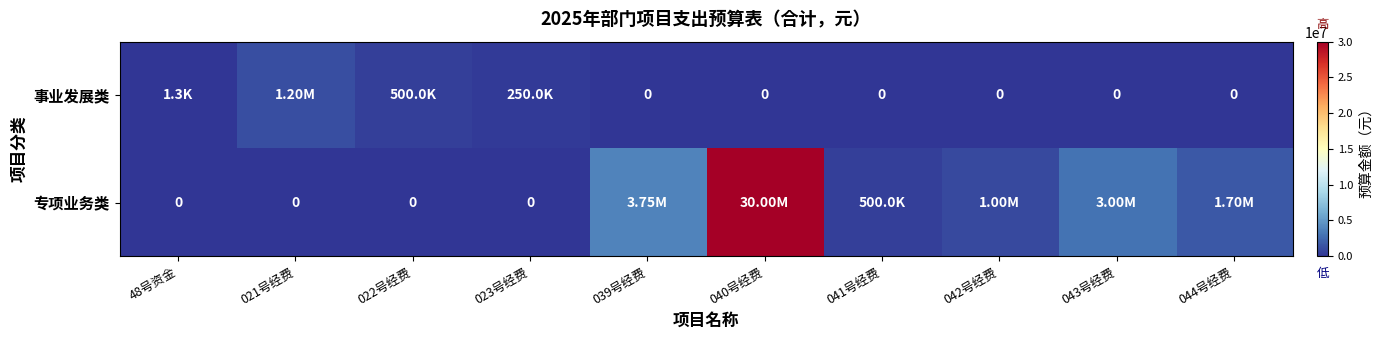

How many values in the 专项业务类 series are below 1000000?

5